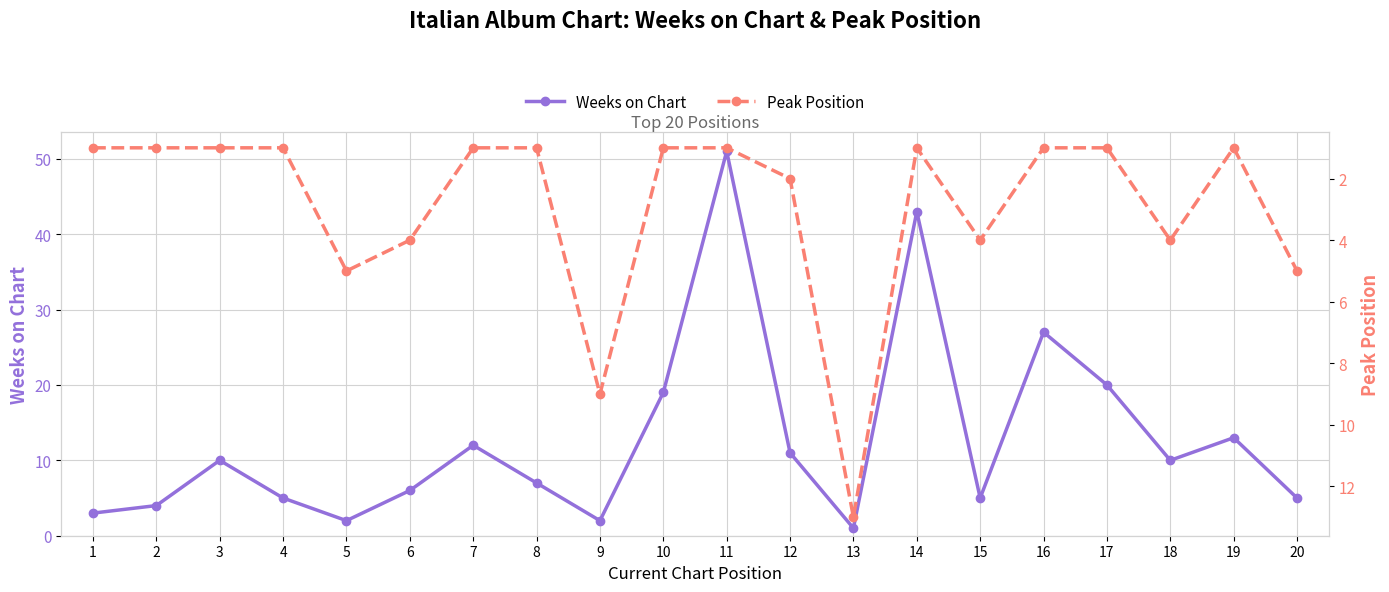

What is the difference between the Peak Position values at 12 and 11?

1